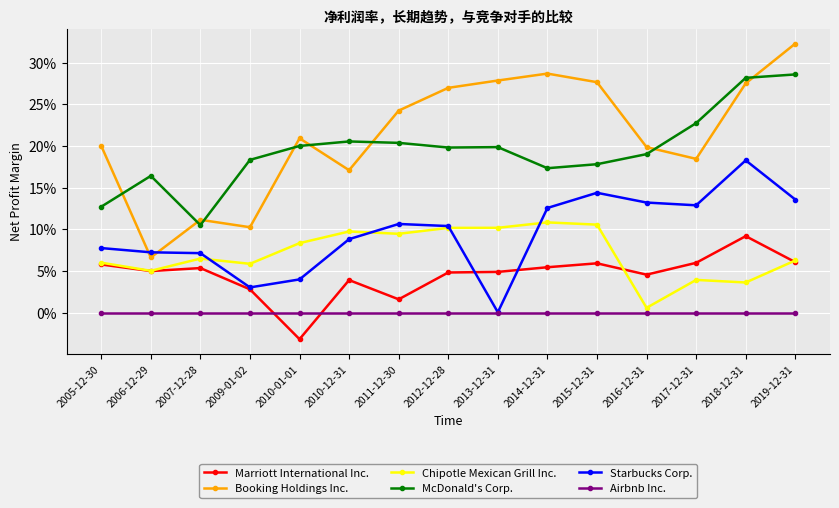

Which label corresponds to the smallest value in the chart?

2010-01-01